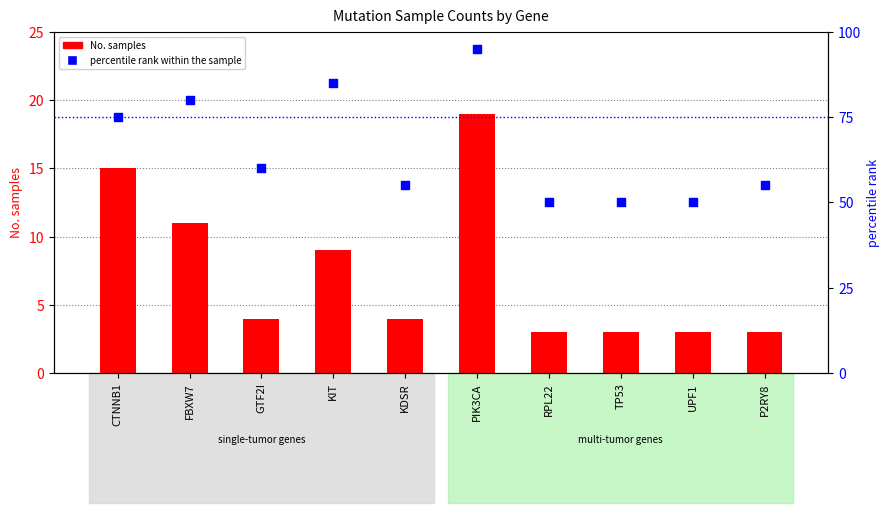

Which series has the largest total across all categories?

percentile rank within the sample